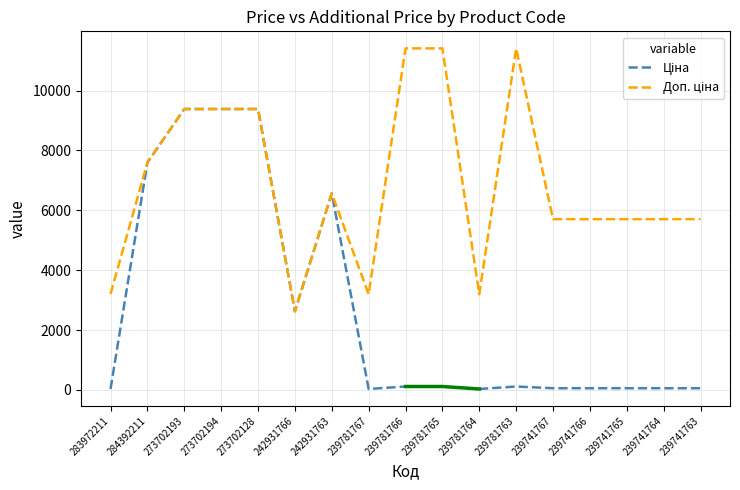

How many values in the Ціна series exceed 114?

9